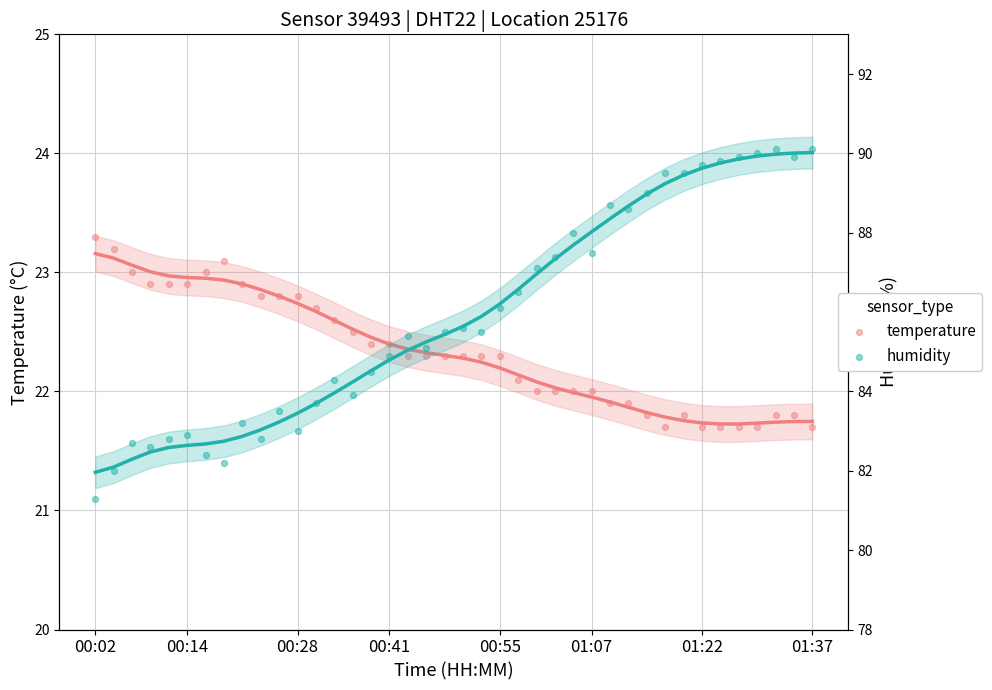

Which series contains the highest Y value?

humidity